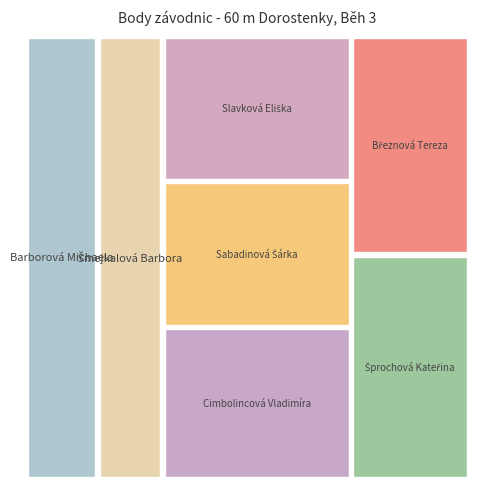

Reading left to right, list all the values displayed in this chart.

788	709	704	678	676	656	640